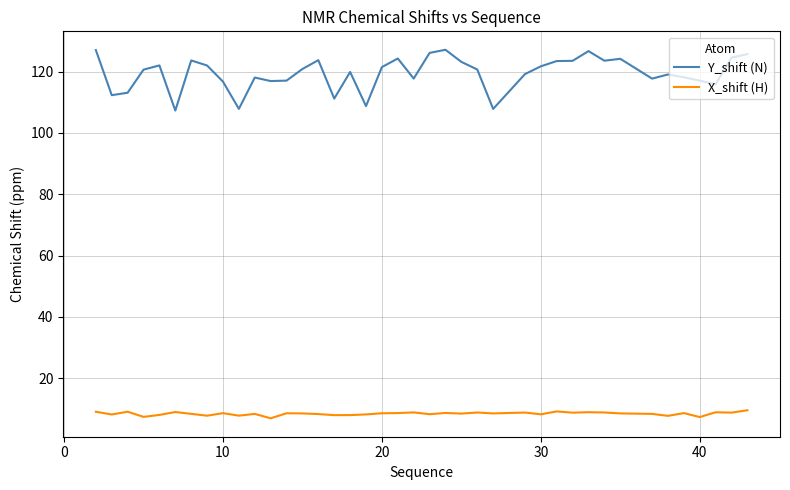

True or false: X_shift (H) and Y_shift (N) cross at least once.

False